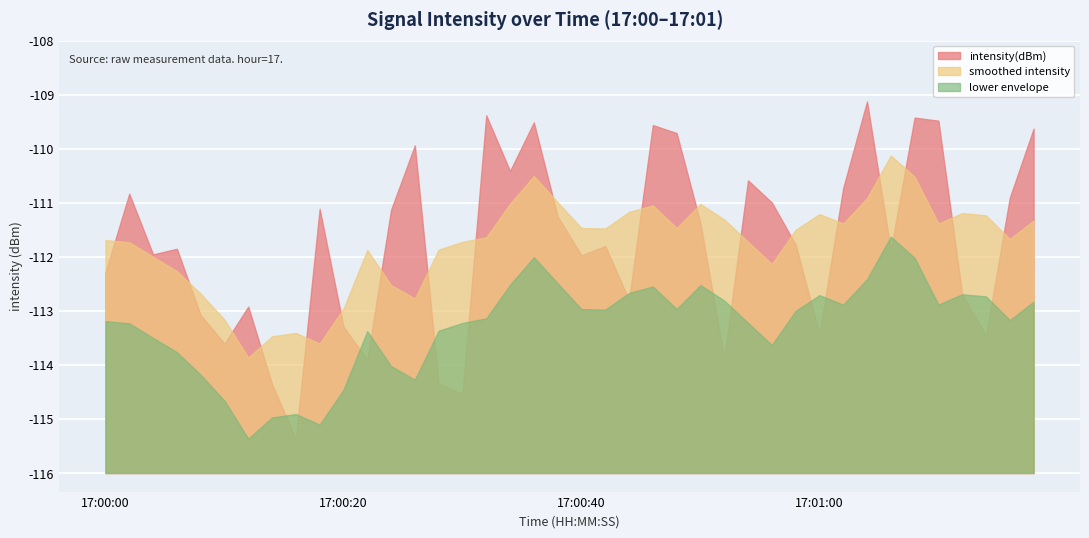

How many categories are shown in the chart?

40